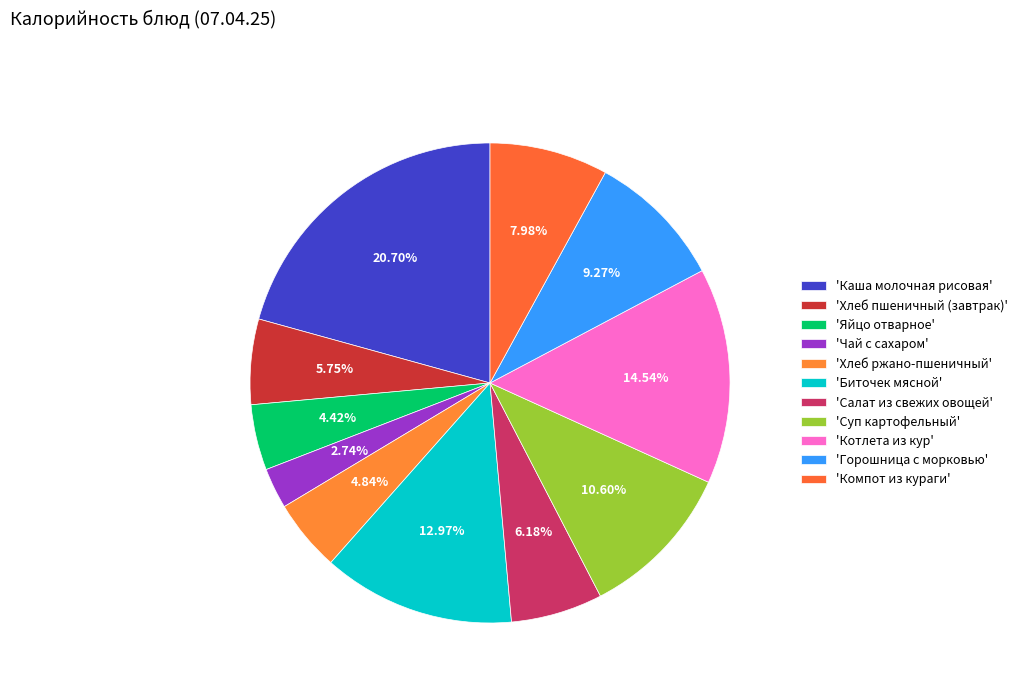

Count the number of slices in the pie.

11